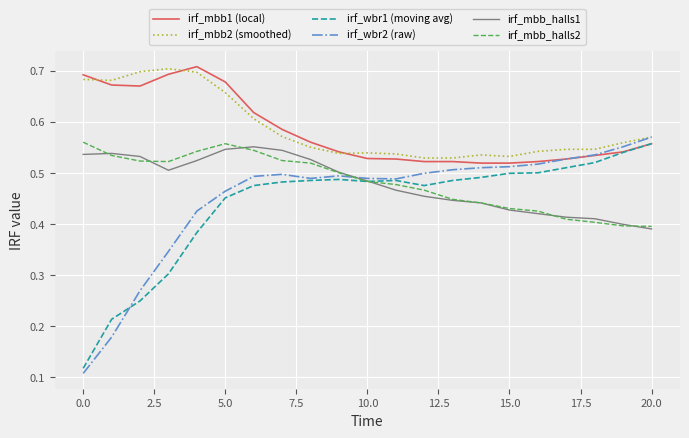

True or false: irf_mbb_halls1 and irf_mbb1 (local) intersect in this chart.

False